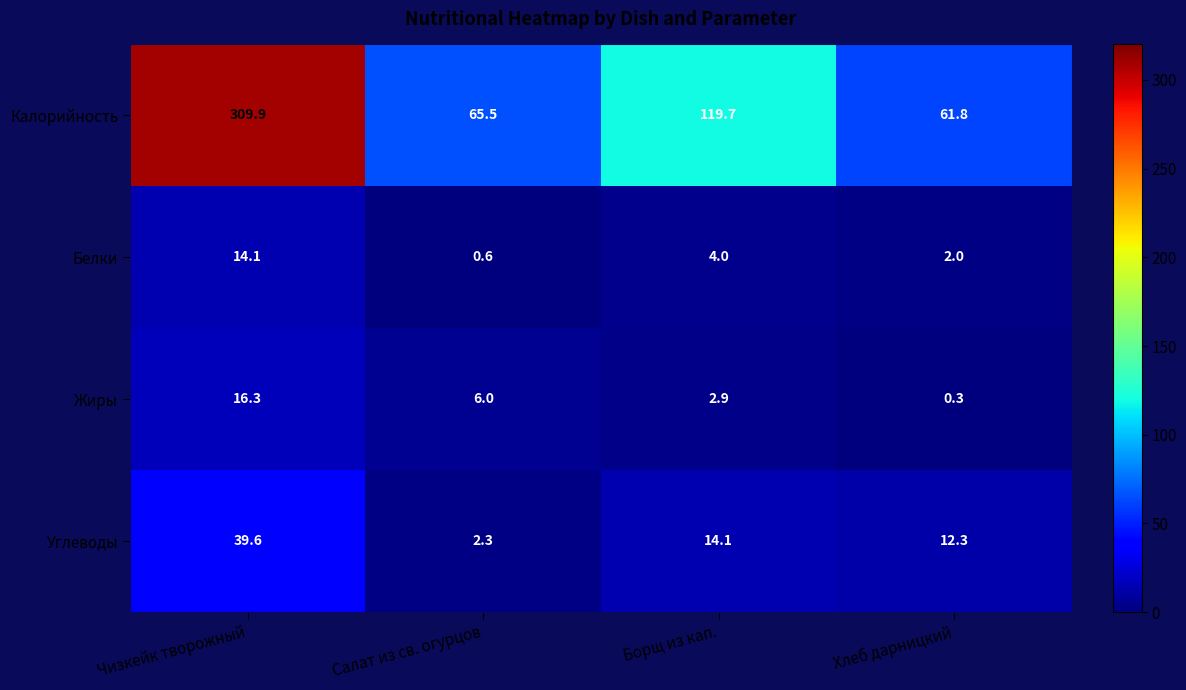

What is the total value across all series at Борщ из кап.?

140.7